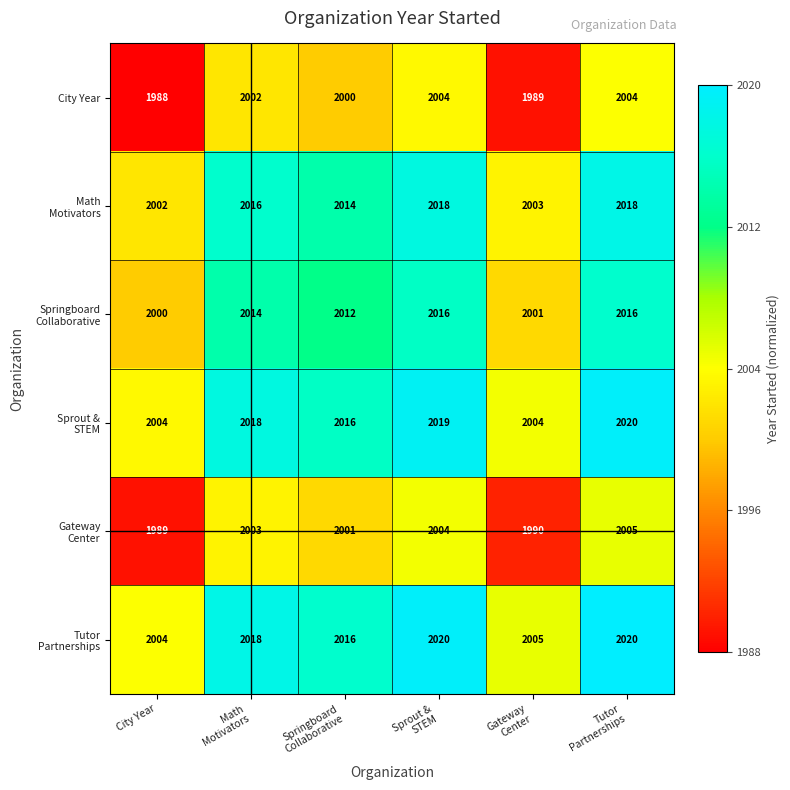

What is the spread (max minus min) of values at City Year?

16